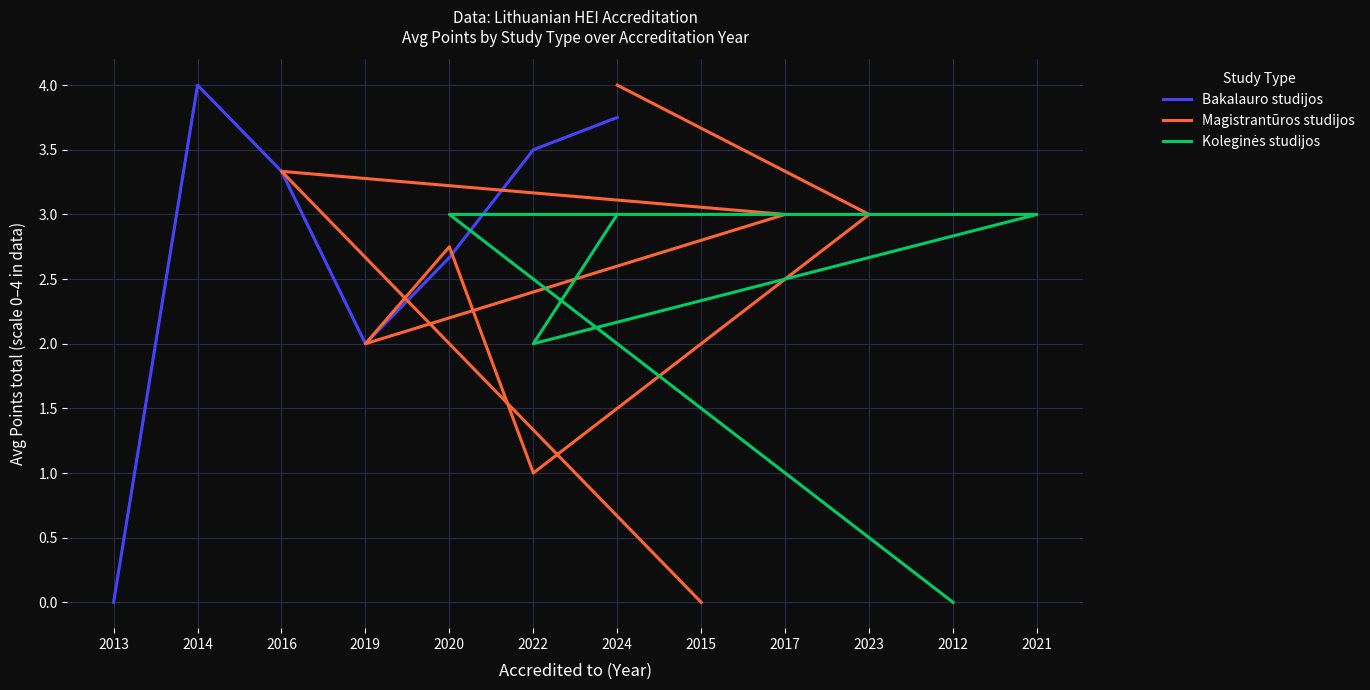

Where does the Bakalauro studijos series first go above 3?

2014